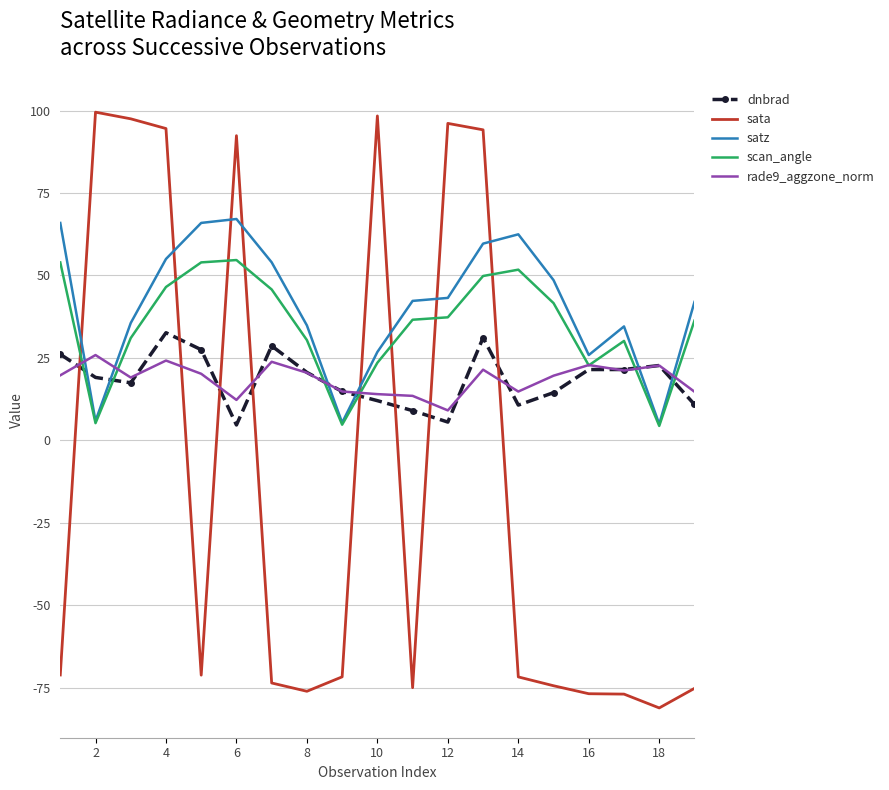

What is the difference between the maximum and minimum values in the satz series?

62.2